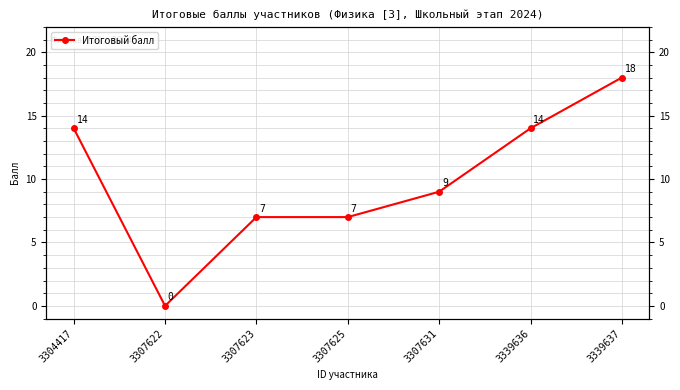

How many values exceed 9?

3